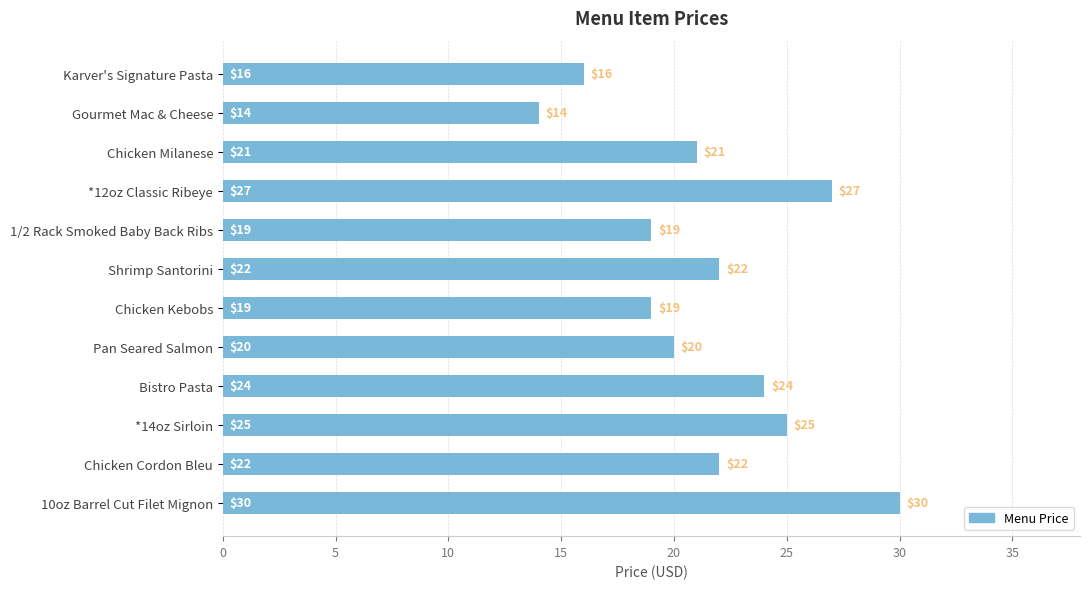

Which category has the highest value across all series?

10oz Barrel Cut Filet Mignon